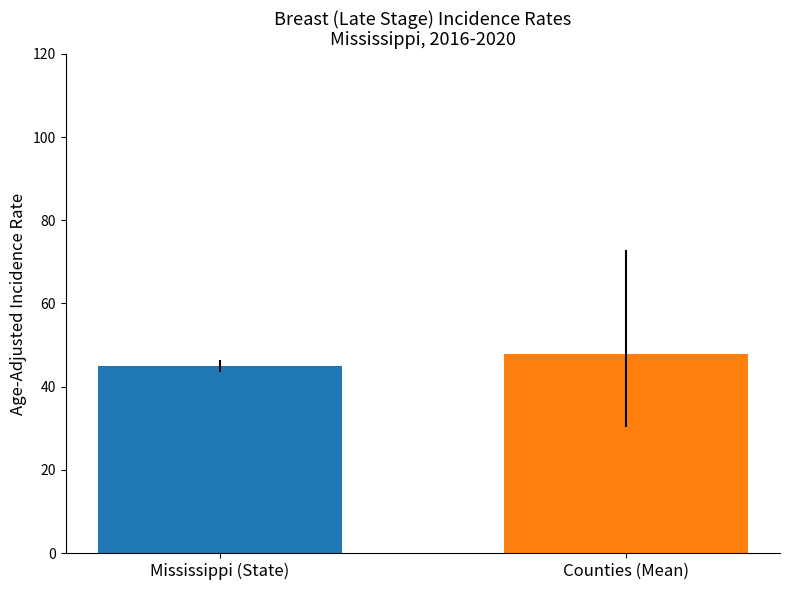

What is the minimum value shown in the chart?

44.9